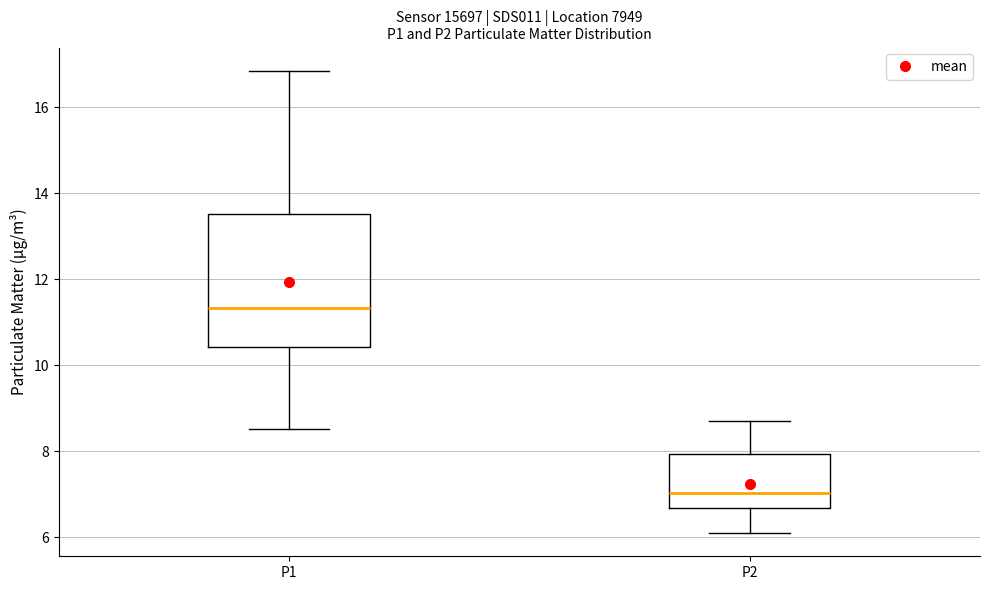

Reading left to right, read every box against the y-axis: the position of its median line, the range the box covers, and the ends of its whiskers. The values are not printed on the chart, so give them approximately, as read against the axis.

P1: median 11.4, box 10.4 to 13.6, whiskers 8.6 to 16.8
P2: median 7.0, box 6.6 to 8.0, whiskers 6.2 to 8.8